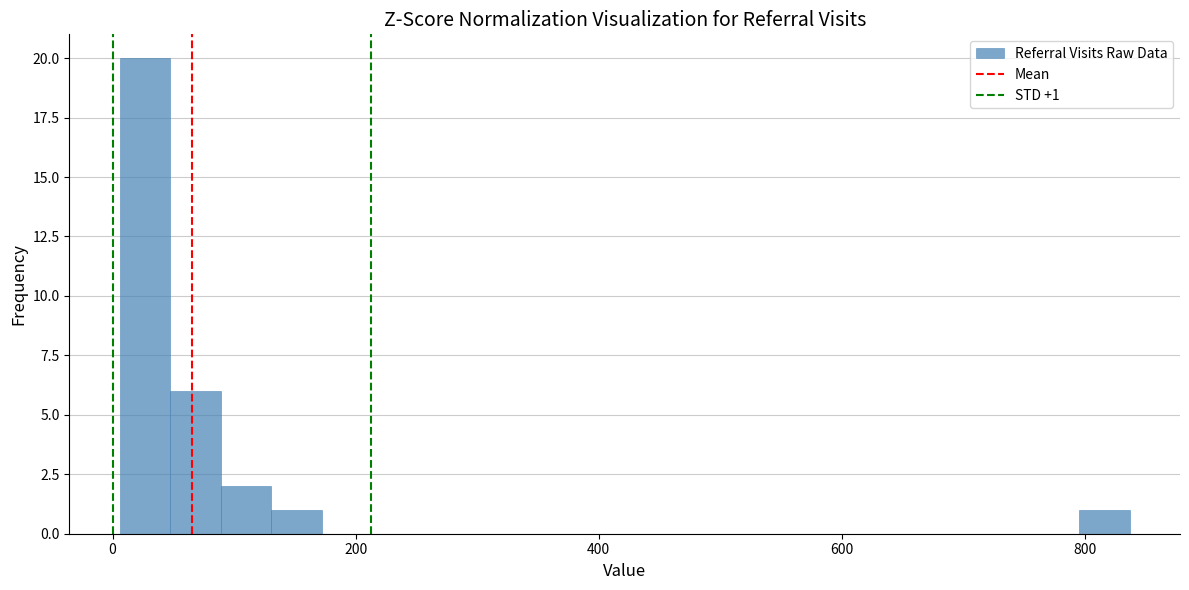

Around what value on the x-axis is the tallest bar? Give the approximate position of its centre, as read against the axis.

20